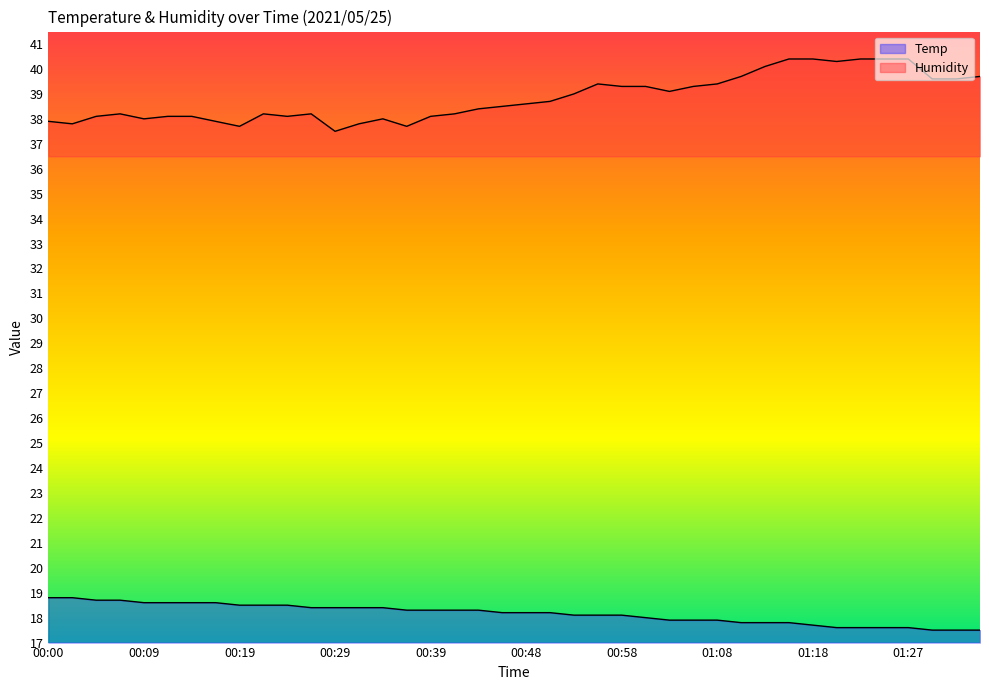

Rank the series by their average value, from lowest to highest.

Temp, Humidity